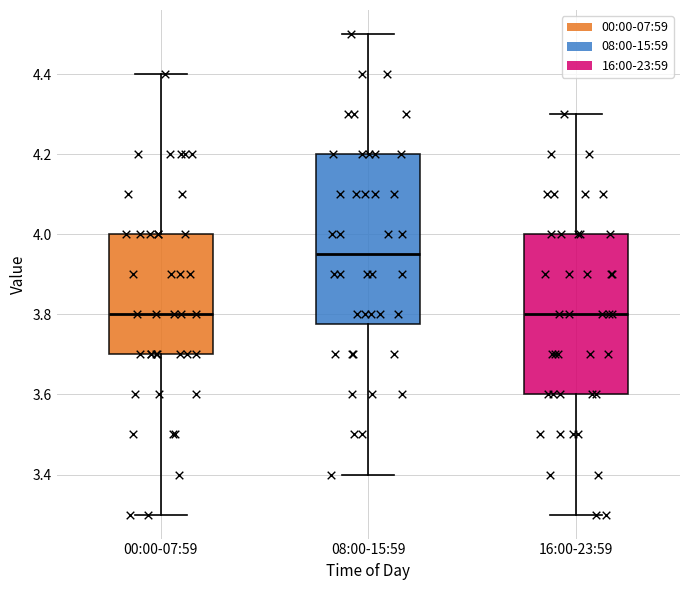

Where does the upper whisker of the box for 08:00-15:59 end on the y-axis? The values are not printed on the chart, so give them approximately, as read against the axis.

4.50